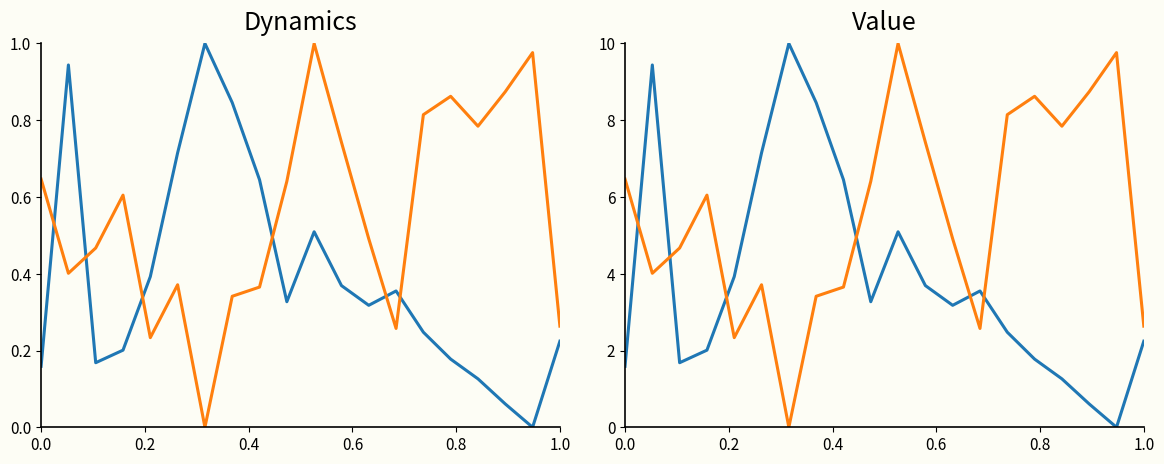

Where is the first local maximum for col_517?

0.6